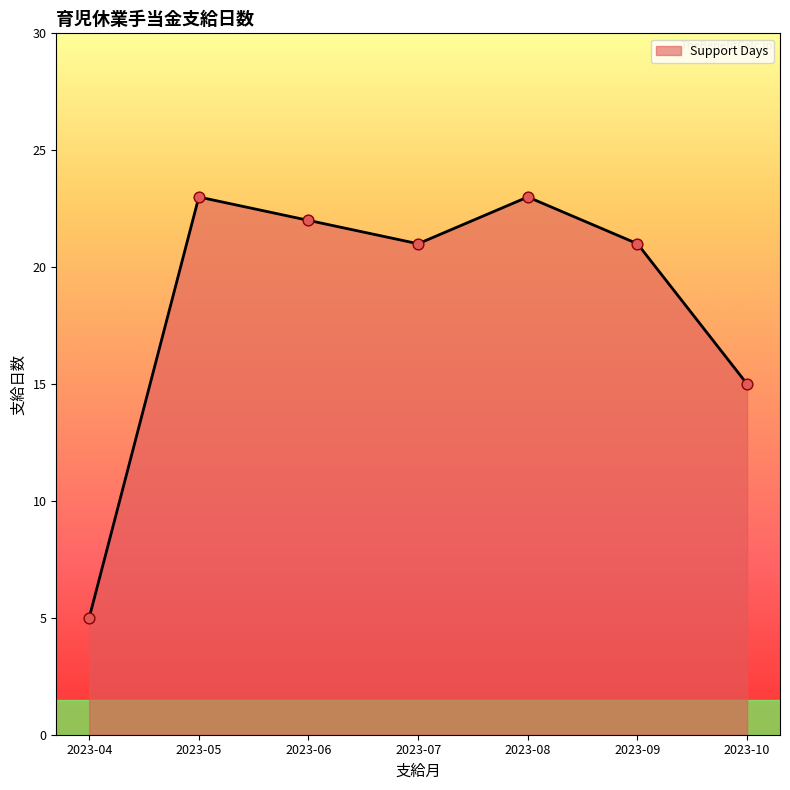

Between 2023-06 and 2023-10, which is larger?

2023-06